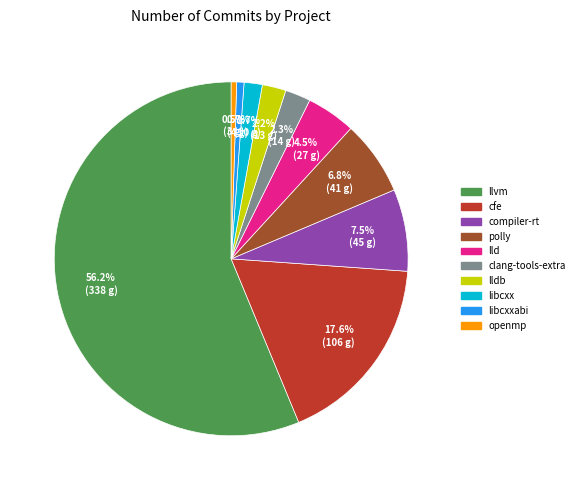

True or false: polly accounts for 1% of the total.

False